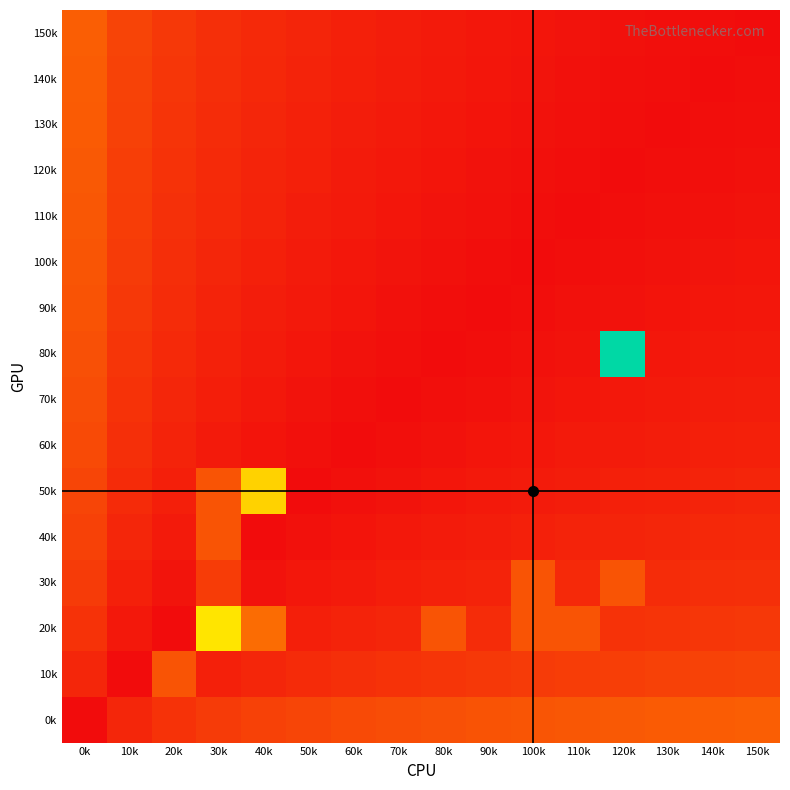

List the series in order of their peak value, lowest first.

60k, 70k, 90k, 10k, 30k, 40k, 100k, 110k, 120k, 130k, 140k, 0k, 150k, 50k, 20k, 80k